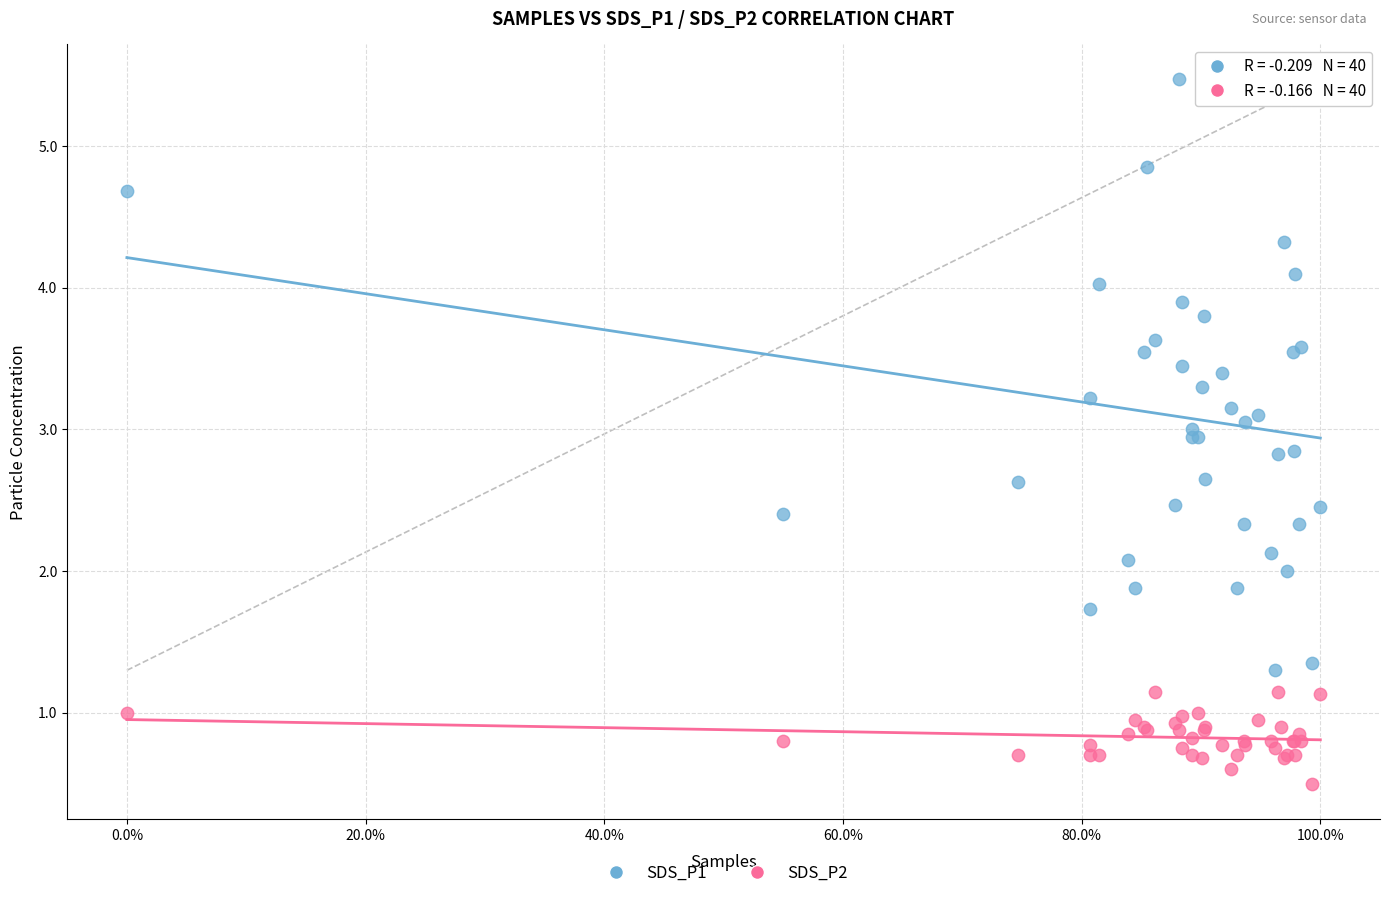

Which series contains the highest Y value?

SDS_P1